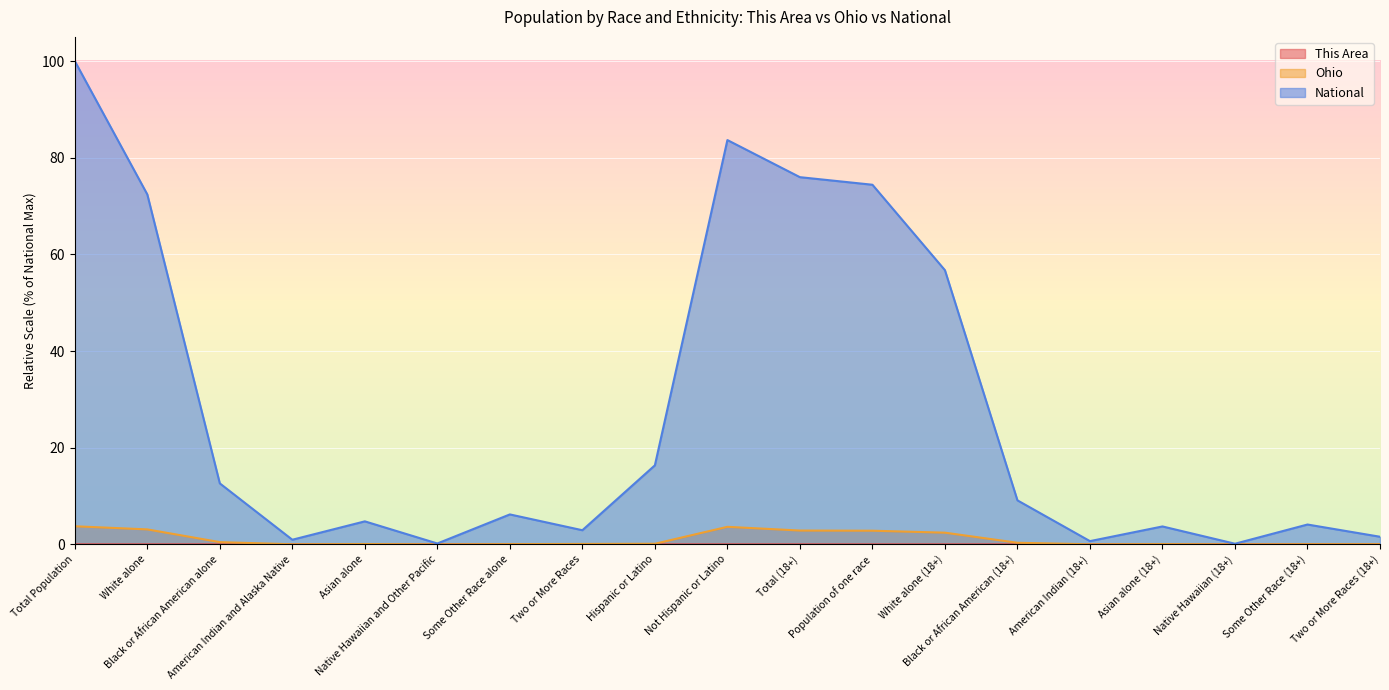

What is the spread (max minus min) of values at Asian alone (18+)?

3.7